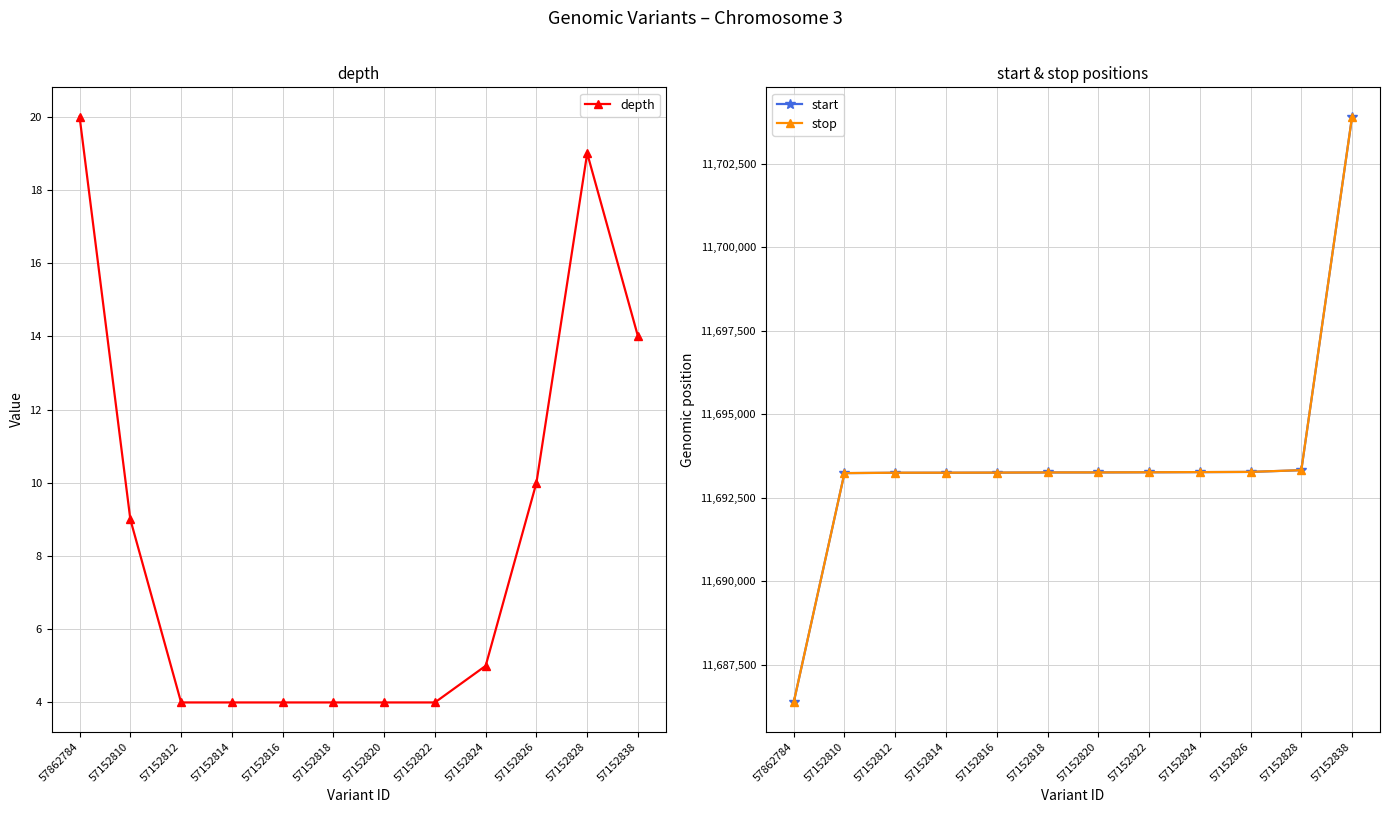

What are all the series names shown in the legend?

depth, start, stop